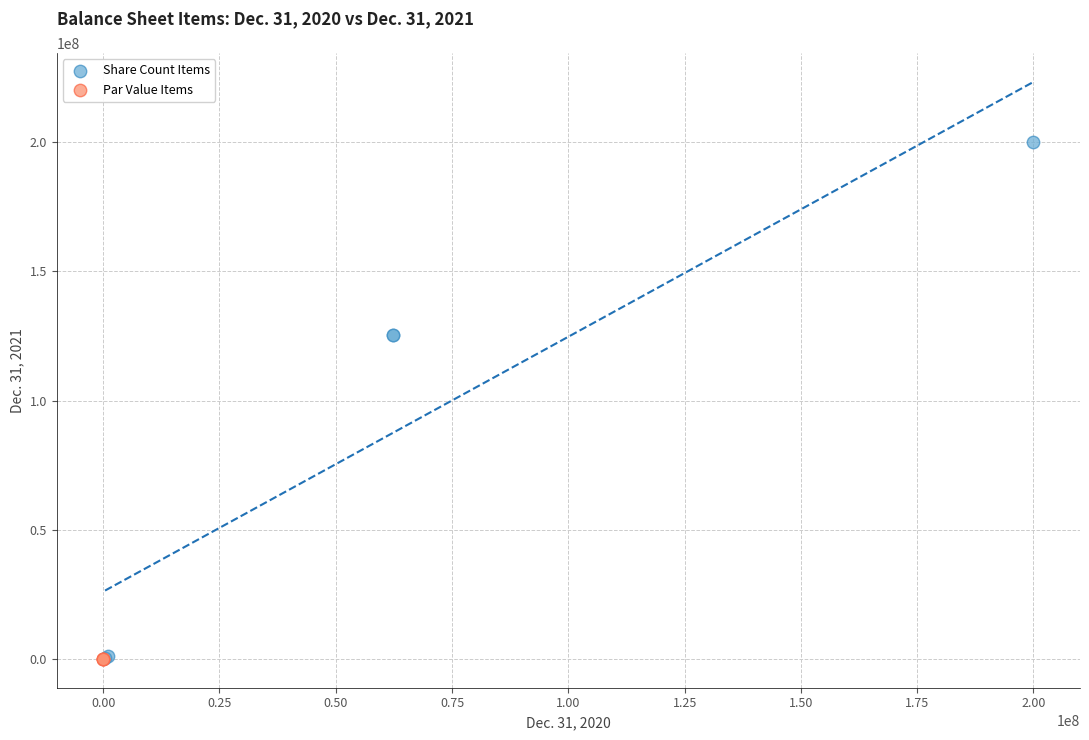

Which series reaches the maximum Y coordinate?

Share Count Items